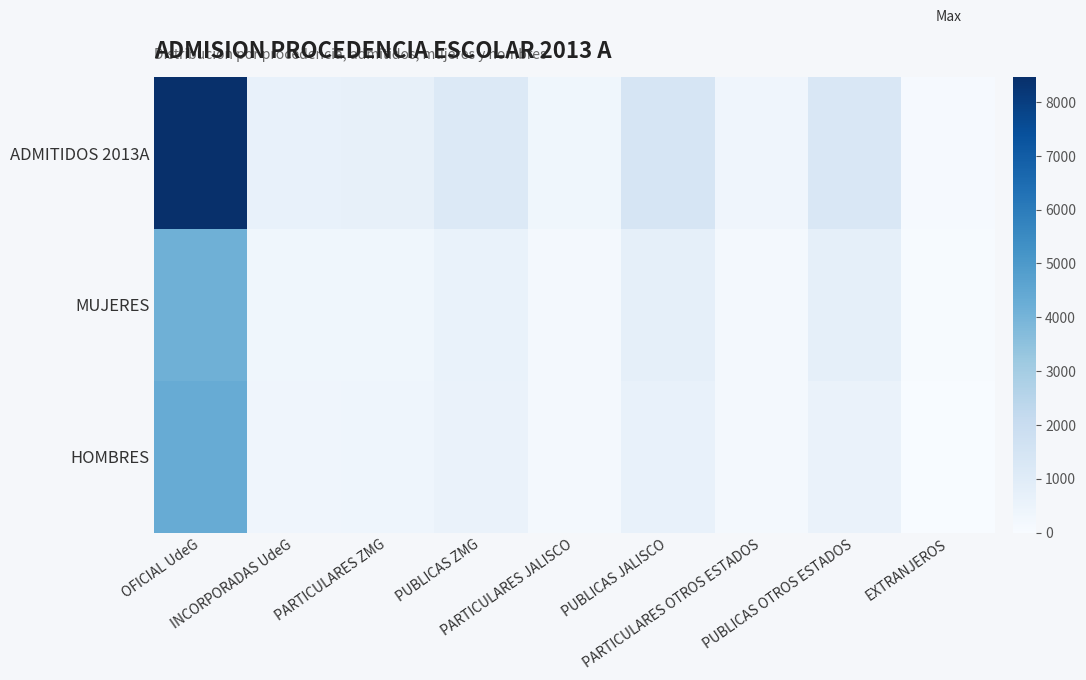

Count the number of categories in the chart.

9